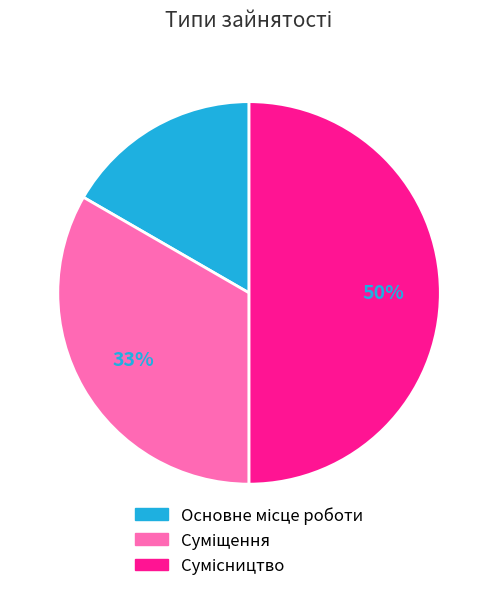

To the nearest percent, what is the average slice percentage?

33%